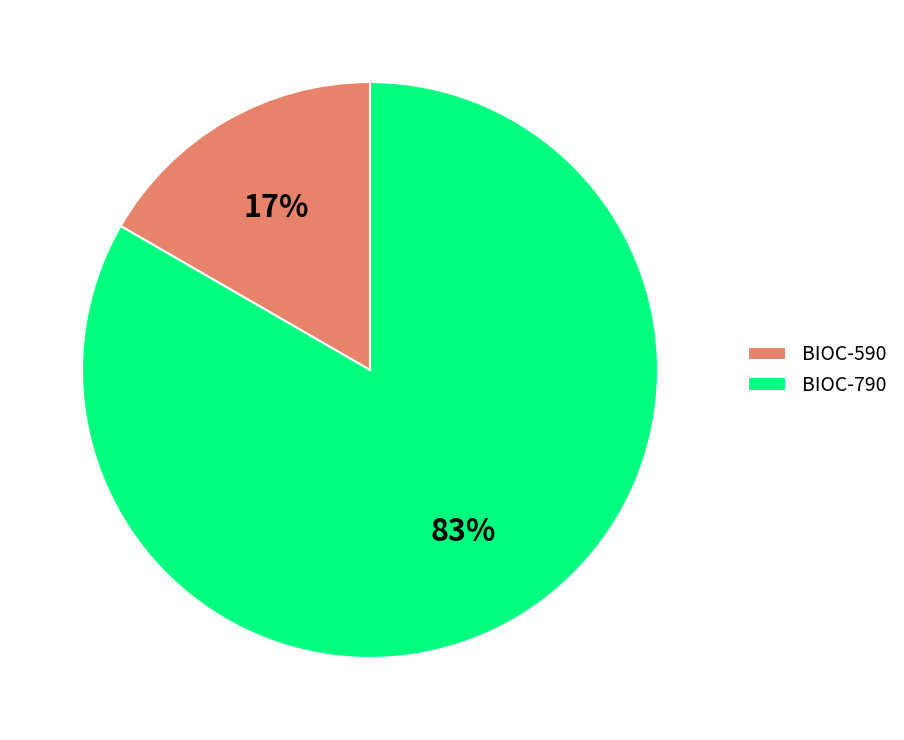

To the nearest percent, what is the average slice percentage?

50%